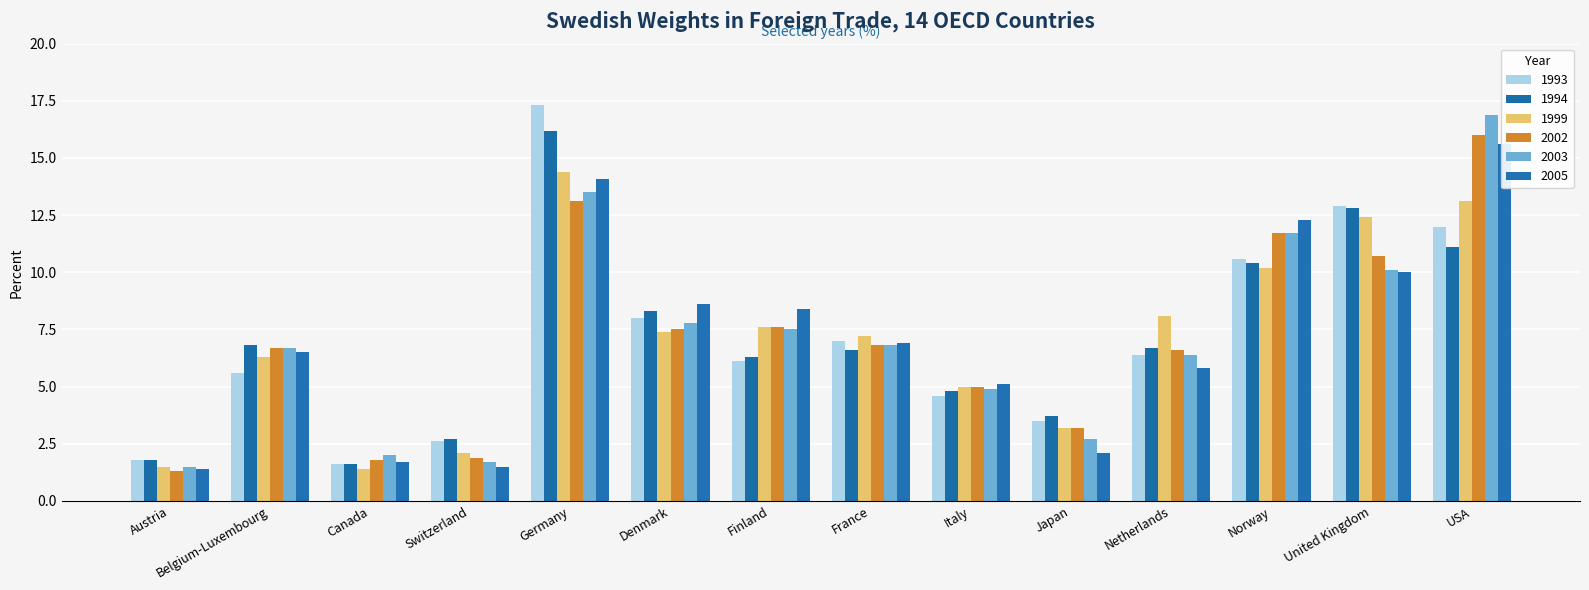

Which category has the lowest value across all series?

Austria